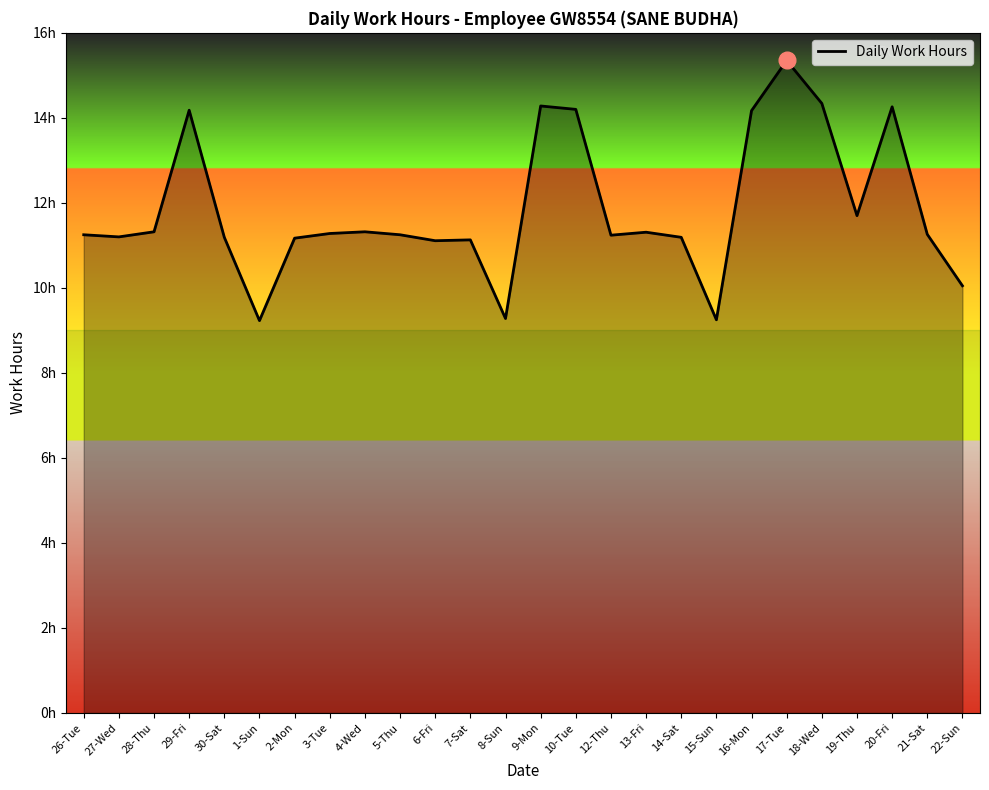

What is the sum of all values?

307.5